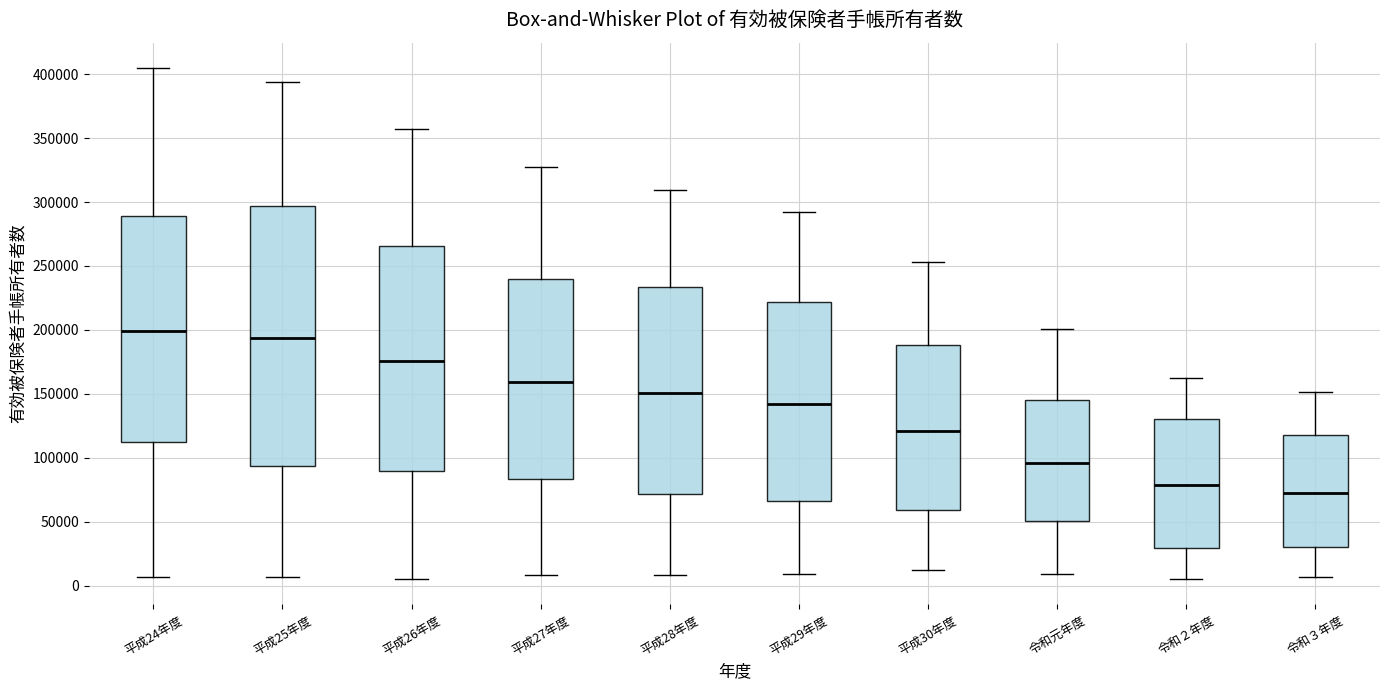

Where is the lower edge of the box for 平成28年度 on the y-axis? The values are not printed on the chart, so give them approximately, as read against the axis.

70000